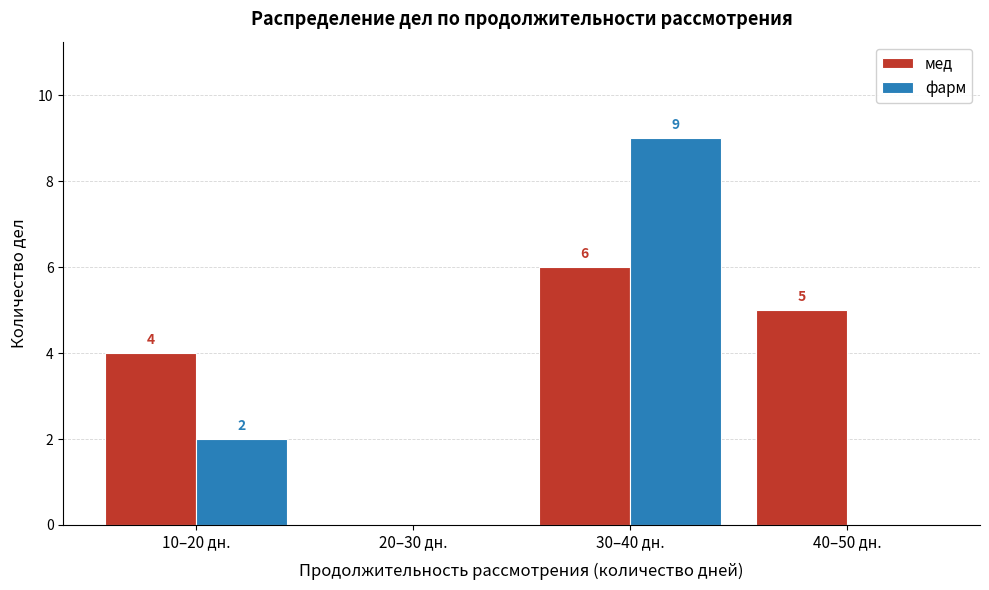

Reading left to right, extract all data points from this chart.

мед: 10–20 дн.=4	20–30 дн.=0	30–40 дн.=6	40–50 дн.=5
фарм: 10–20 дн.=2	20–30 дн.=0	30–40 дн.=9	40–50 дн.=0